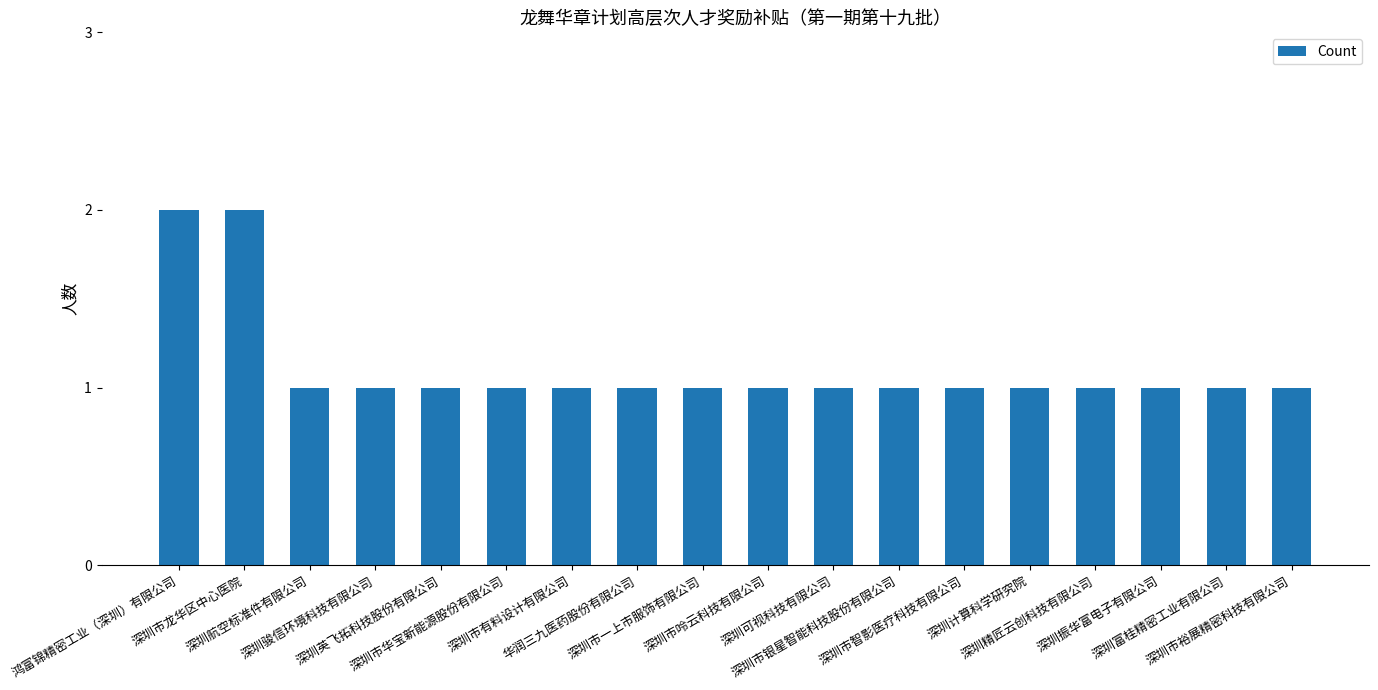

Reading right to left, what are all the values shown in this chart?

1	1	1	1	1	1	1	1	1	1	1	1	1	1	1	1	2	2